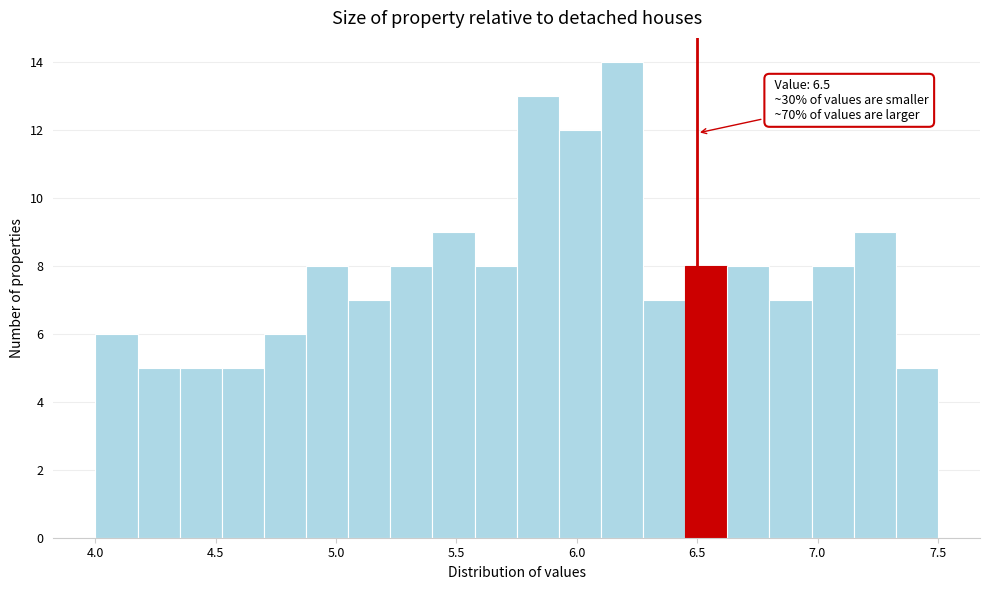

Around what value on the x-axis is the tallest bar? Give the approximate position of its centre, as read against the axis.

6.20